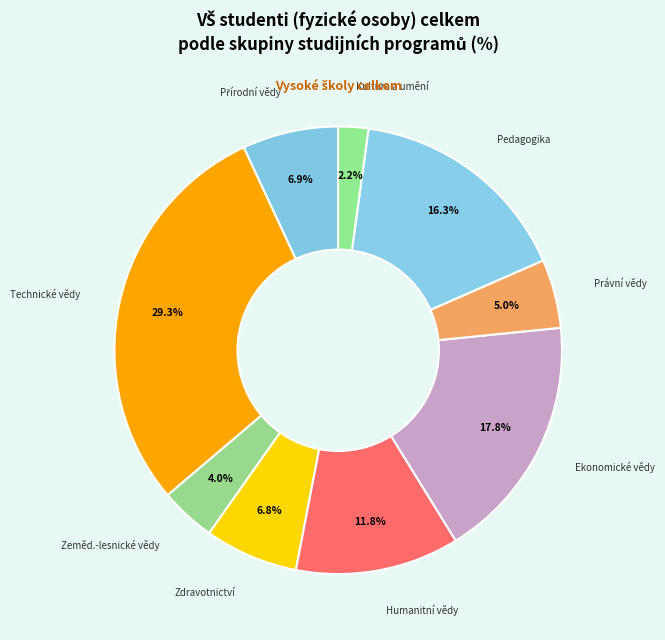

What portion of the pie excludes Pedagogika?

83.7%